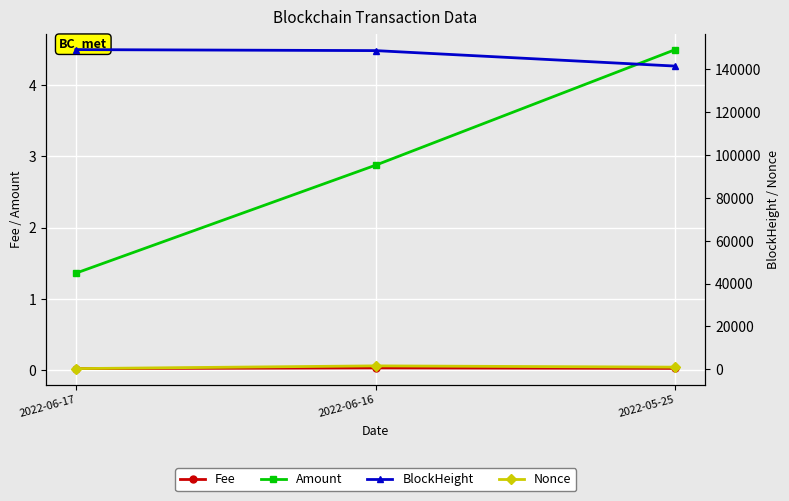

What is the sum of the Nonce values at 2022-06-17 and 2022-05-25?

1402.0